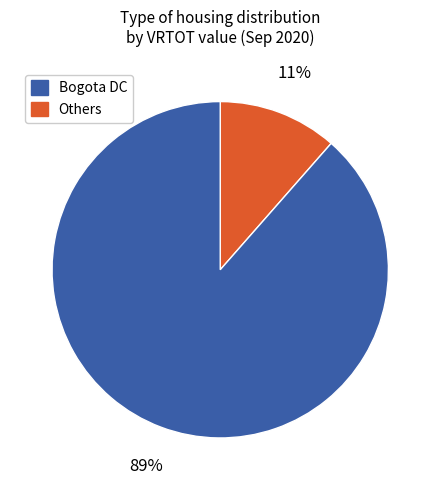

Does any single category account for the majority?

Yes